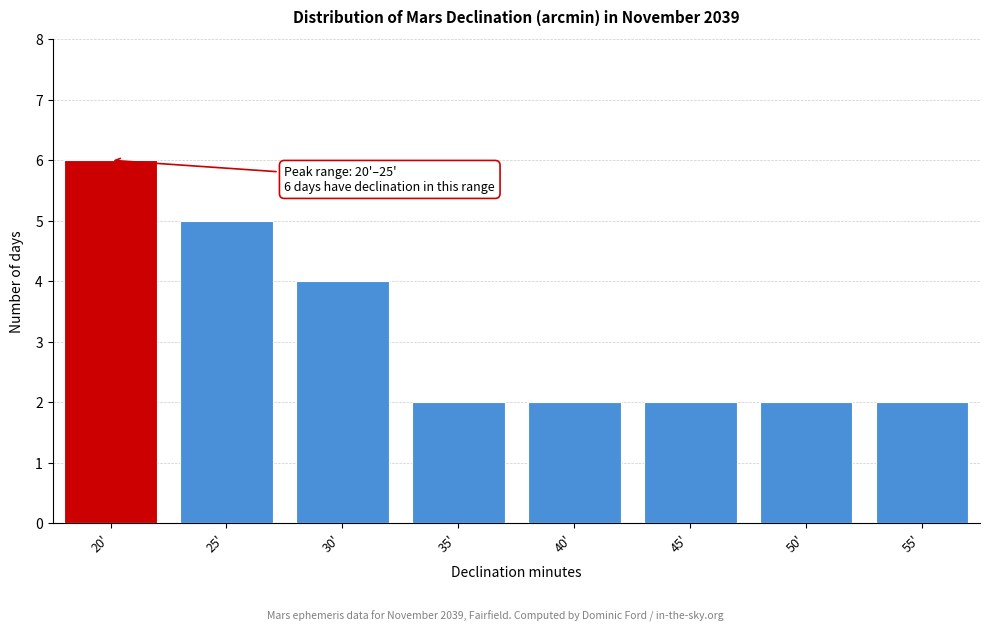

Reading left to right, list all the values displayed in this chart.

20'=6	25'=5	30'=4	35'=2	40'=2	45'=2	50'=2	55'=2